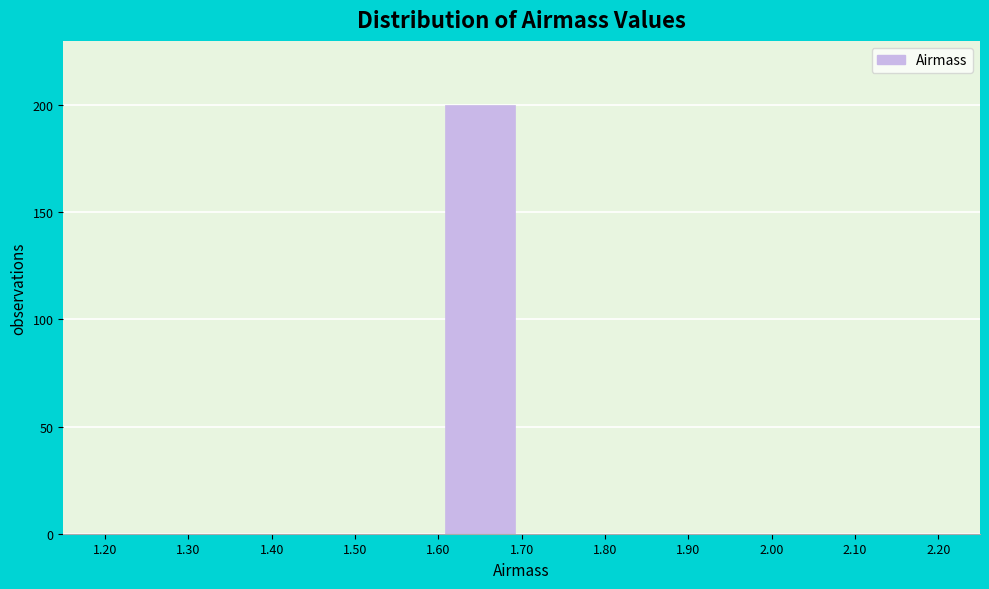

Reading left to right, list every bar in this chart as the range it spans on the x-axis followed by its height. The values are not printed on the chart, so give them approximately, as read against the axis.

1.20 to 1.30: 0
1.30 to 1.40: 0
1.40 to 1.50: 0
1.50 to 1.60: 0
1.60 to 1.70: 200
1.70 to 1.80: 0
1.80 to 1.90: 0
1.90 to 2.00: 0
2.00 to 2.10: 0
2.10 to 2.20: 0